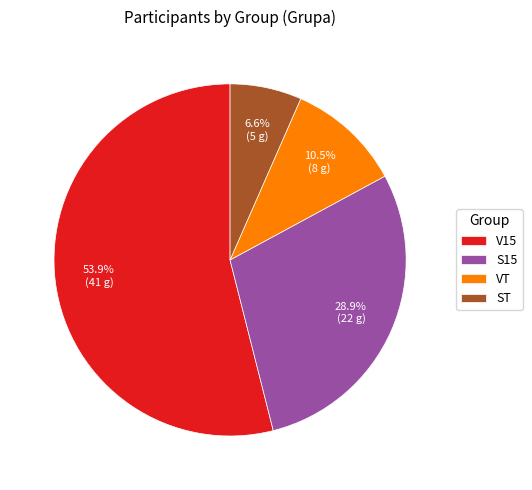

Which slice represents more than half of the pie?

V15